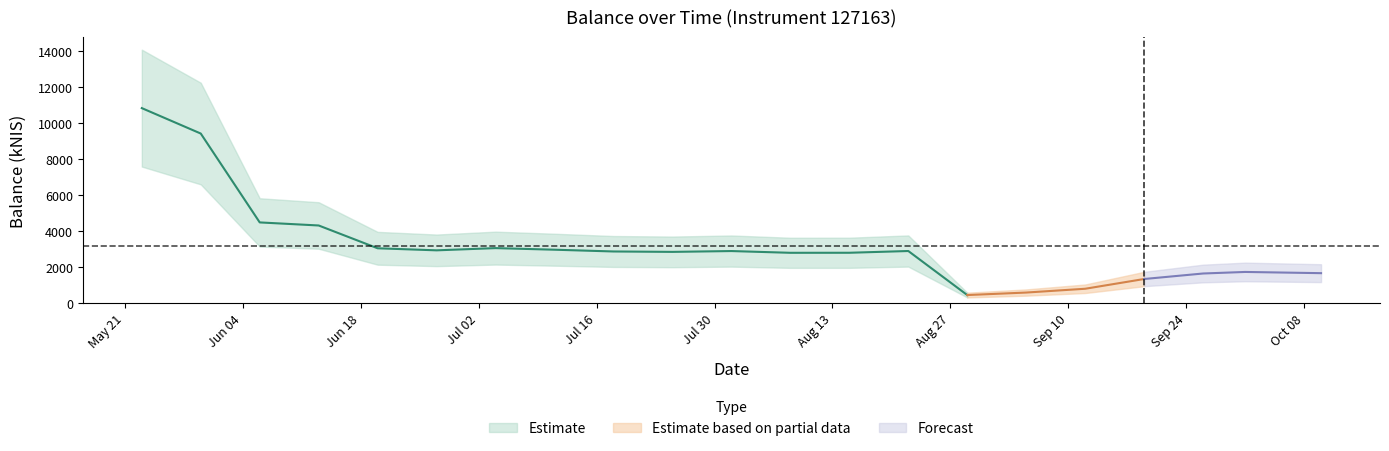

How many interior local valleys (lower than both neighbors) does the data have?

4